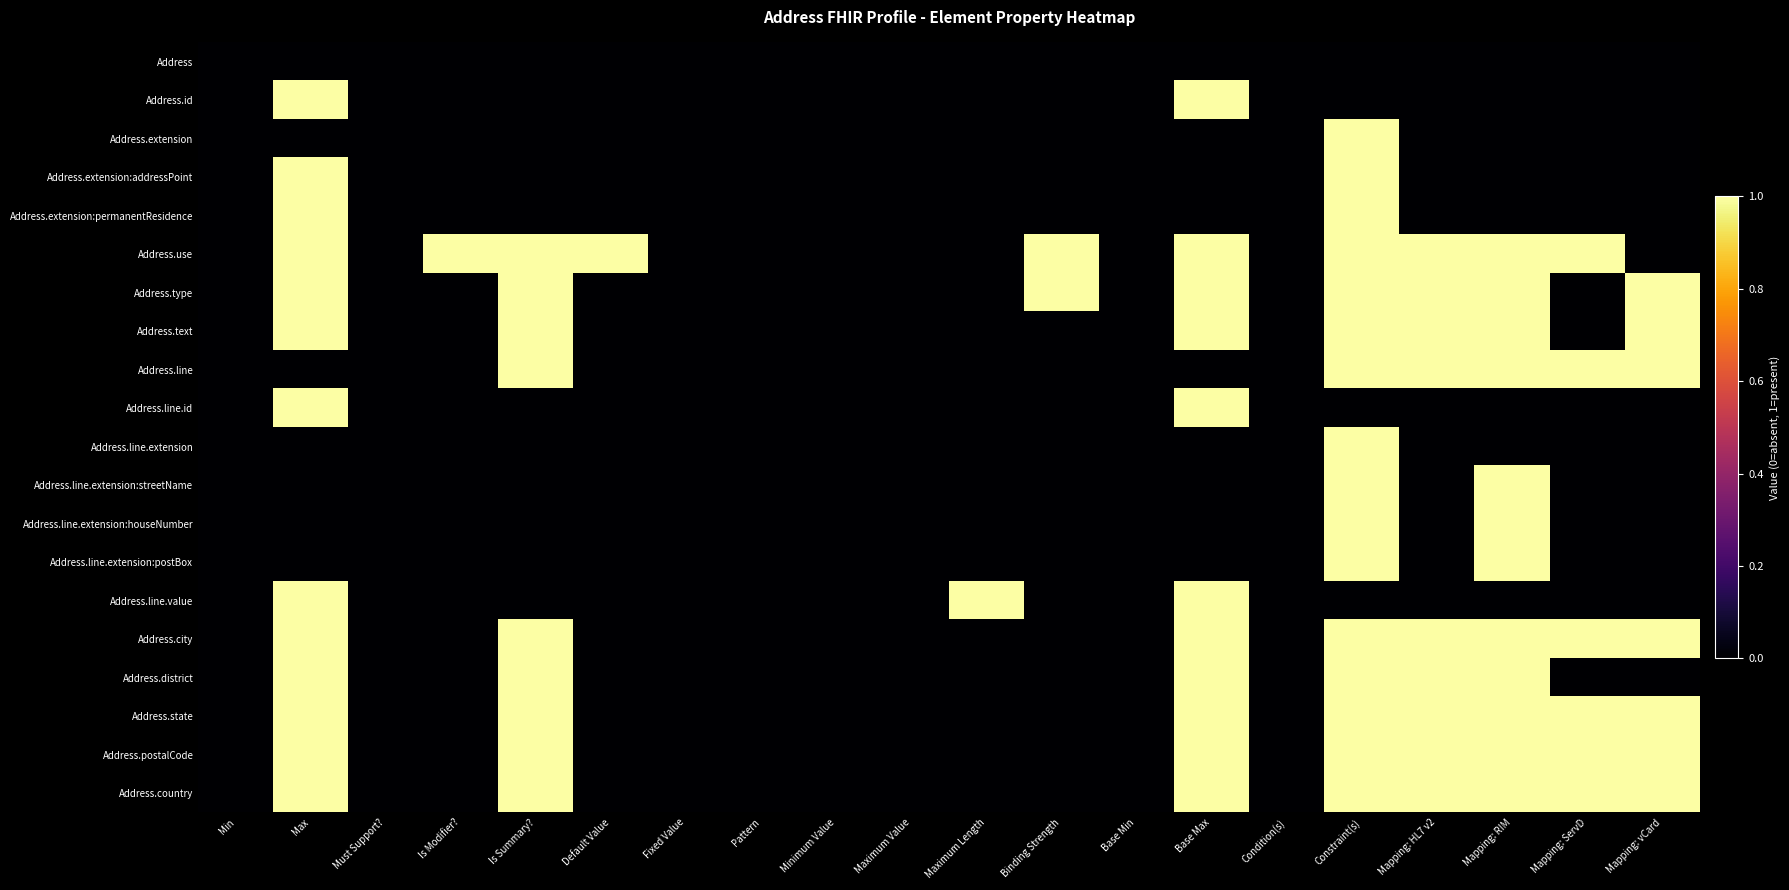

What is the total value across all series at Maximum Length?

1